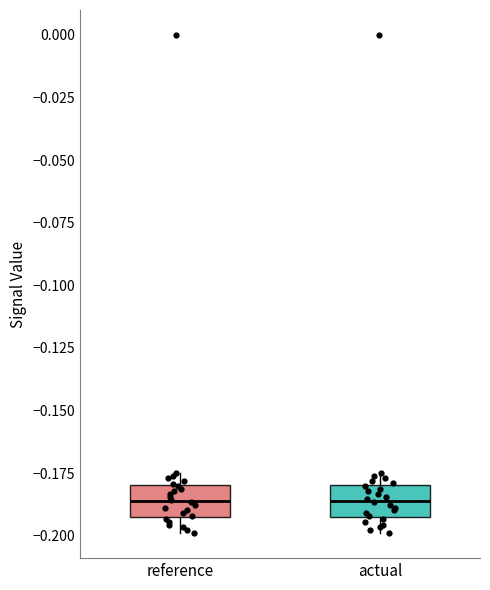

Where does the lower whisker of the box for reference end on the y-axis? The values are not printed on the chart, so give them approximately, as read against the axis.

-0.200